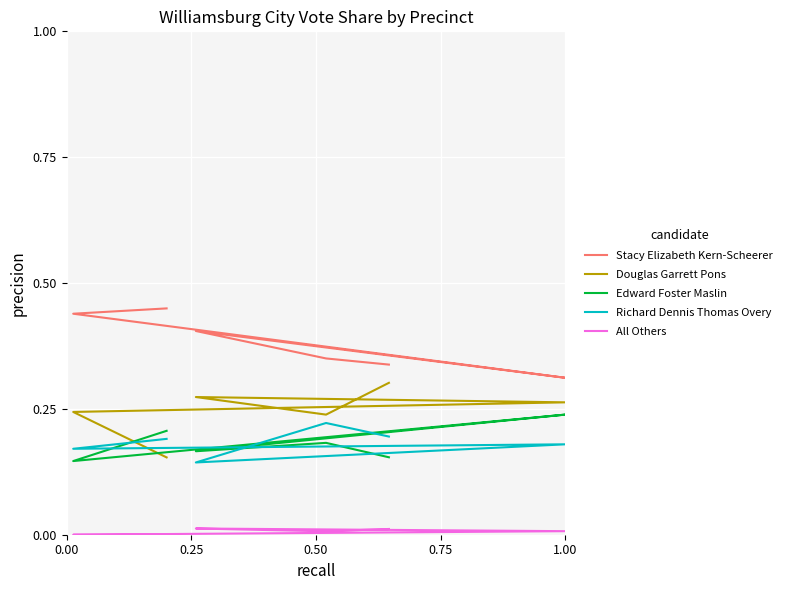

Reading left to right, list all the values displayed in this chart.

Stacy Elizabeth Kern-Scheerer: 0.3	0.4	0.4	0.3	0.4	0.4
Douglas Garrett Pons: 0.3	0.2	0.3	0.3	0.2	0.2
Edward Foster Maslin: 0.2	0.2	0.2	0.2	0.1	0.2
Richard Dennis Thomas Overy: 0.2	0.2	0.1	0.2	0.2	0.2
All Others: 0.0	0.0	0.0	0.0	0.0	0.0